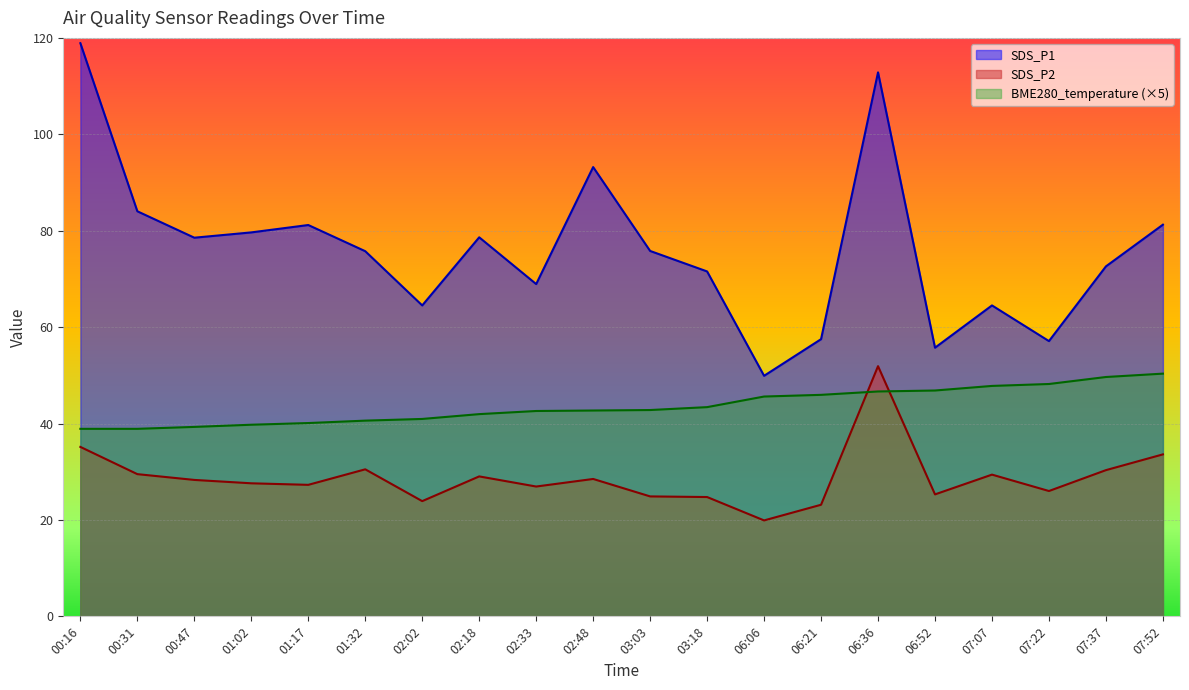

The value of SDS_P2 at 06:21 is 23.1. True or false?

True